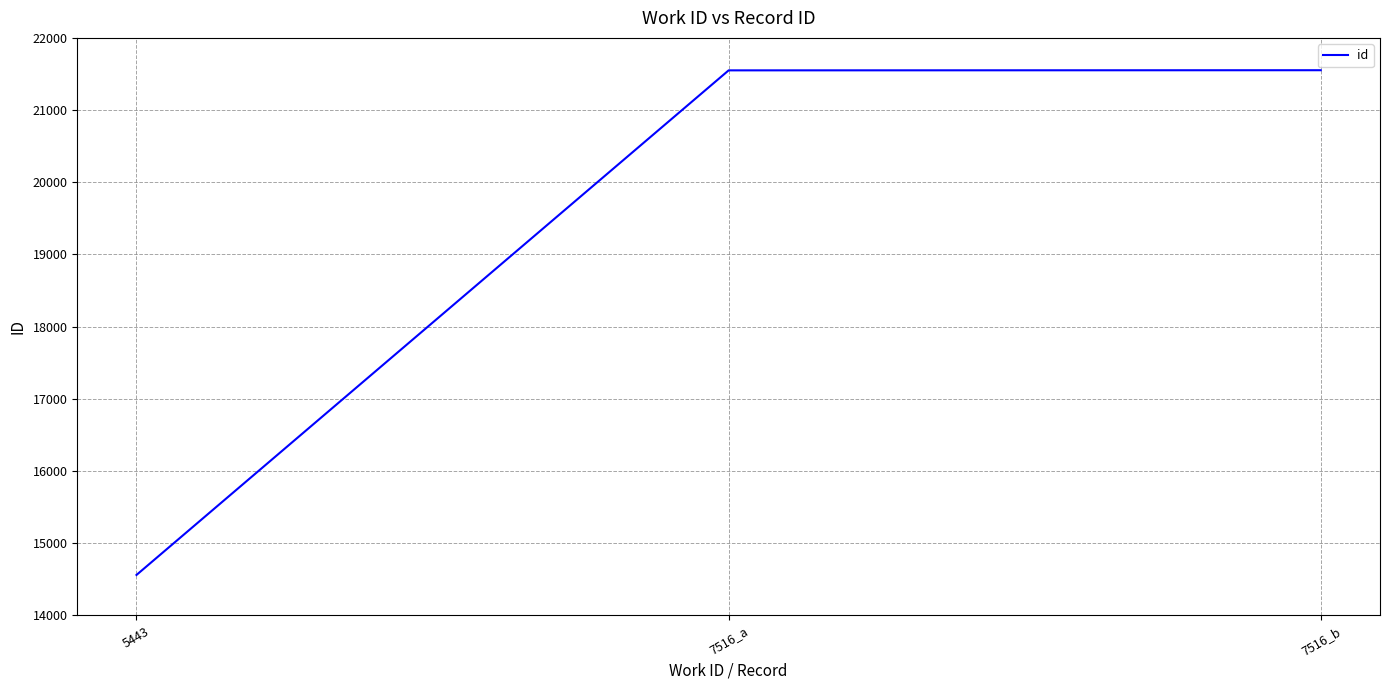

Between 7516_b and 5443, which is larger?

7516_b